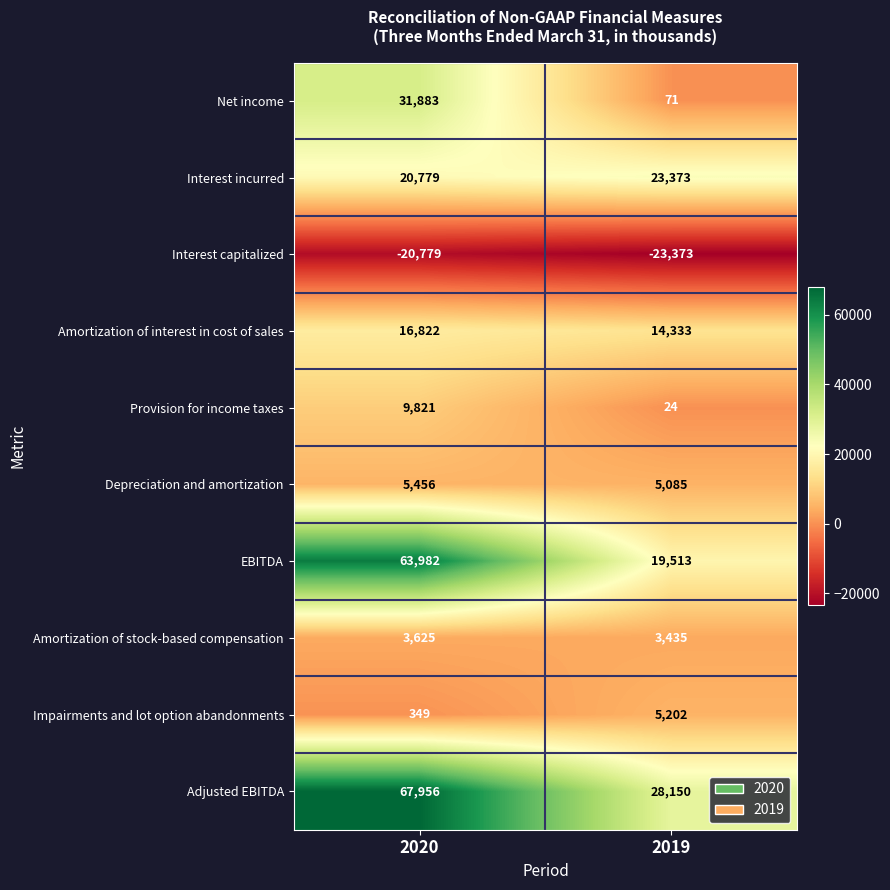

What is the maximum value shown in the chart?

67956